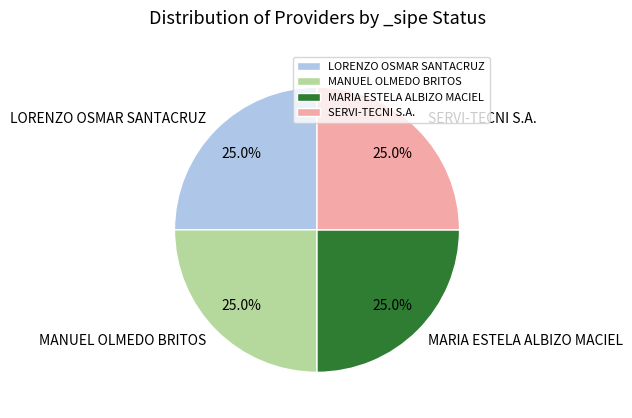

Does SERVI-TECNI S.A. account for over 50% of the chart?

No